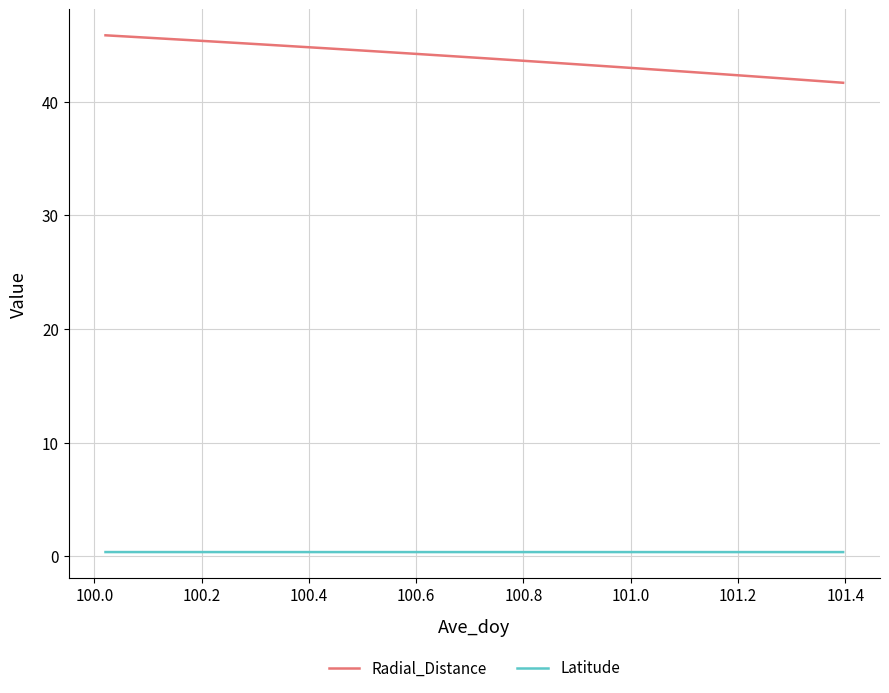

How many distinct data groups are displayed?

2